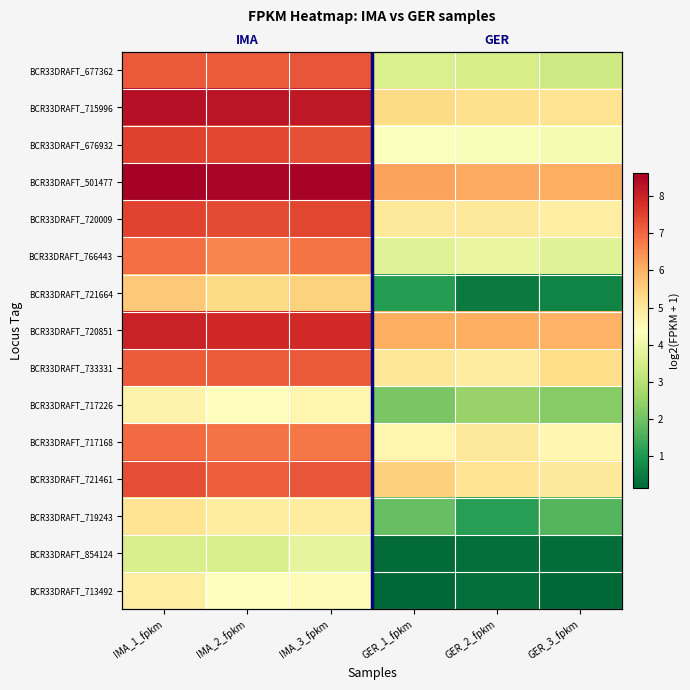

At which category does the chart reach its minimum across all series?

GER_3_fpkm